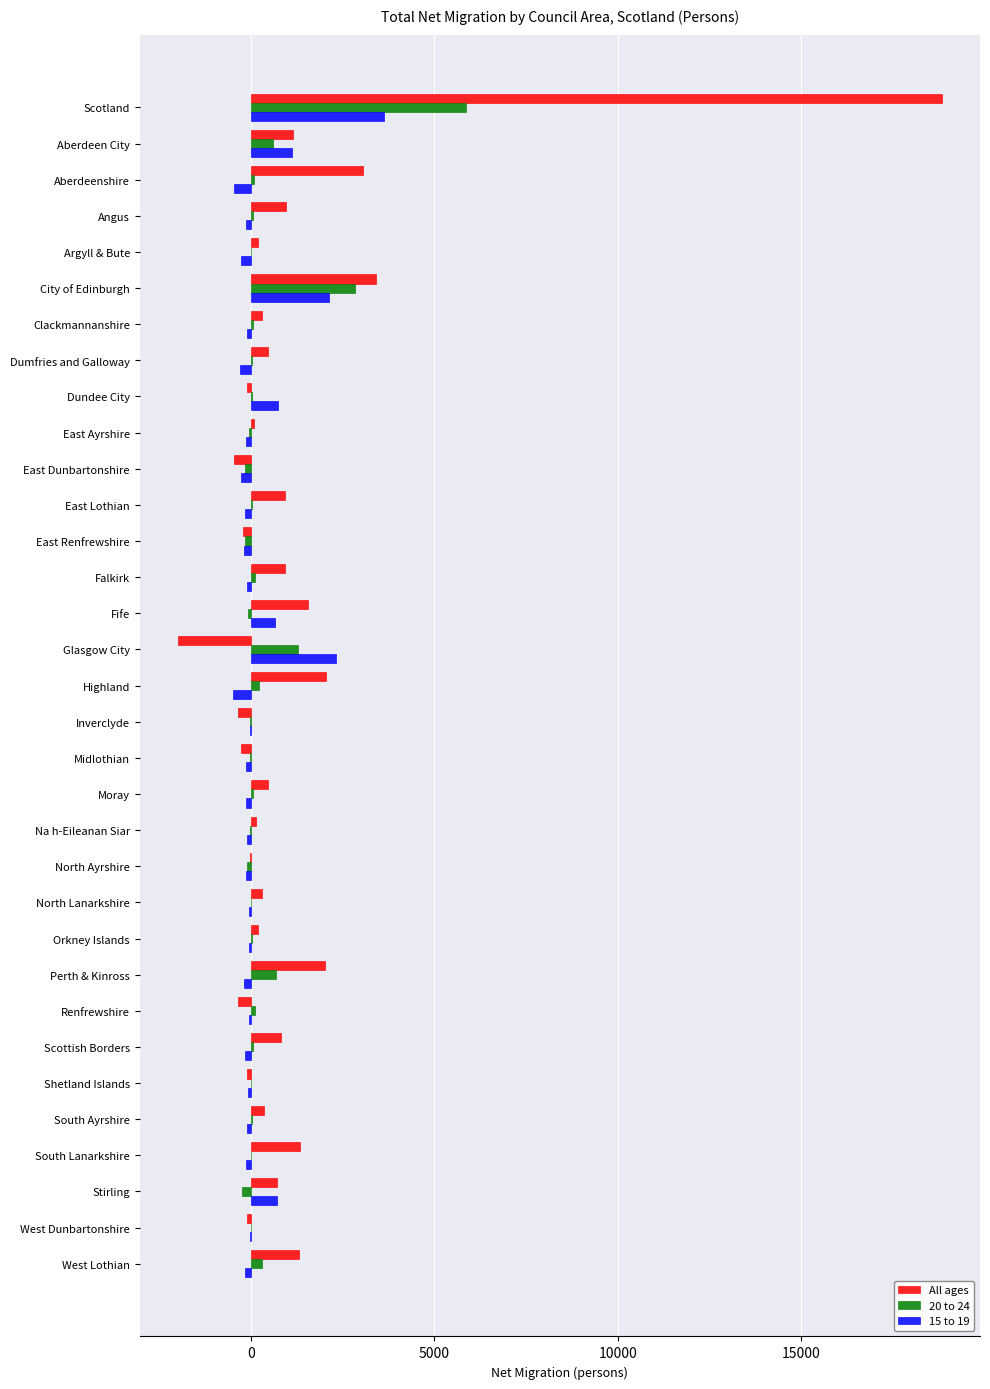

Between Fife and Inverclyde, which series saw the biggest shift?

All ages